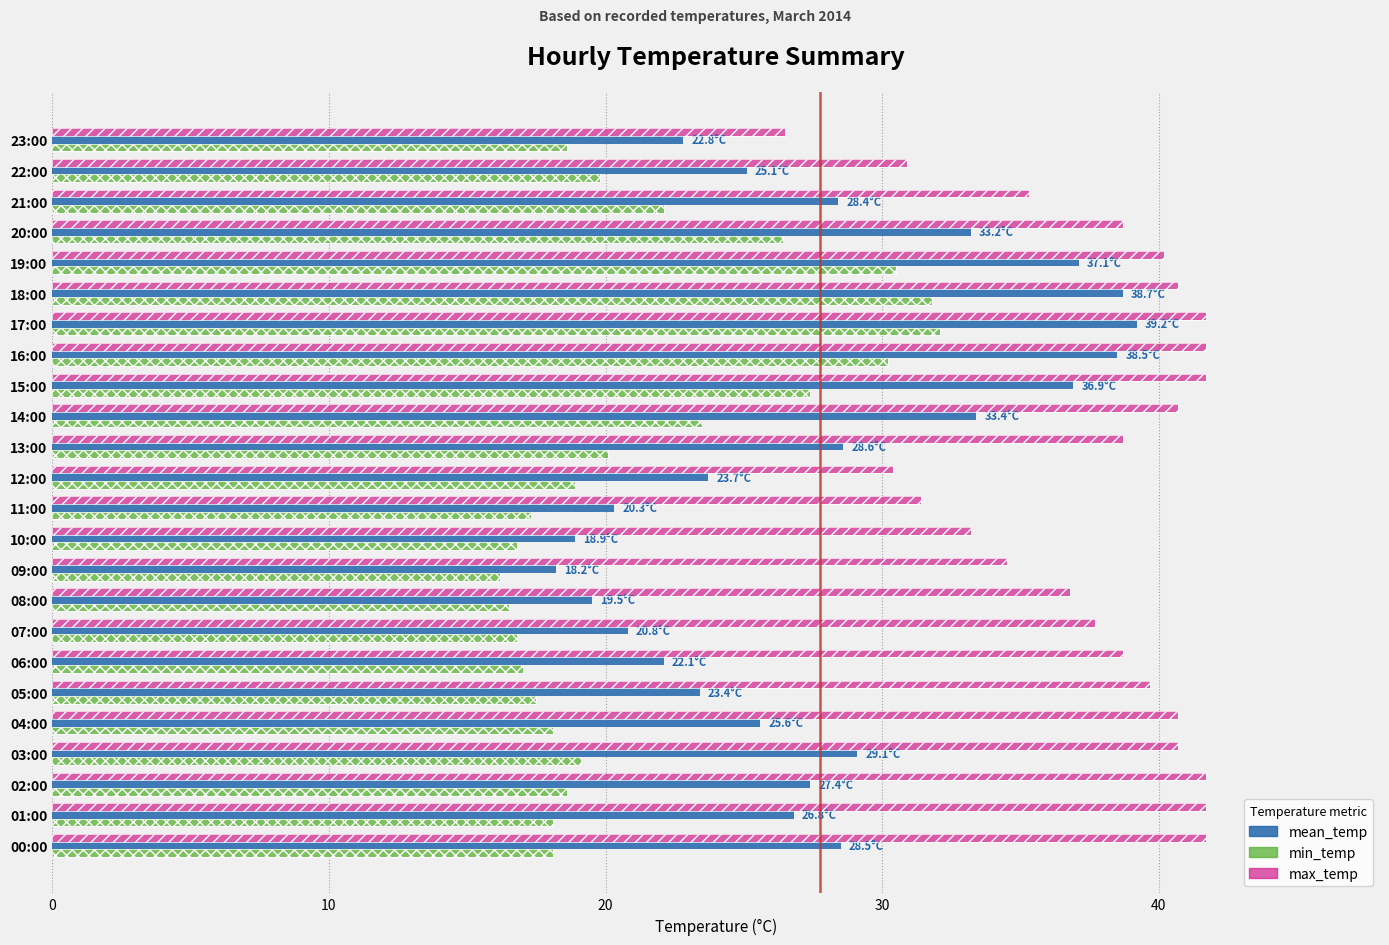

Which series has the widest spread of values?

mean_temp